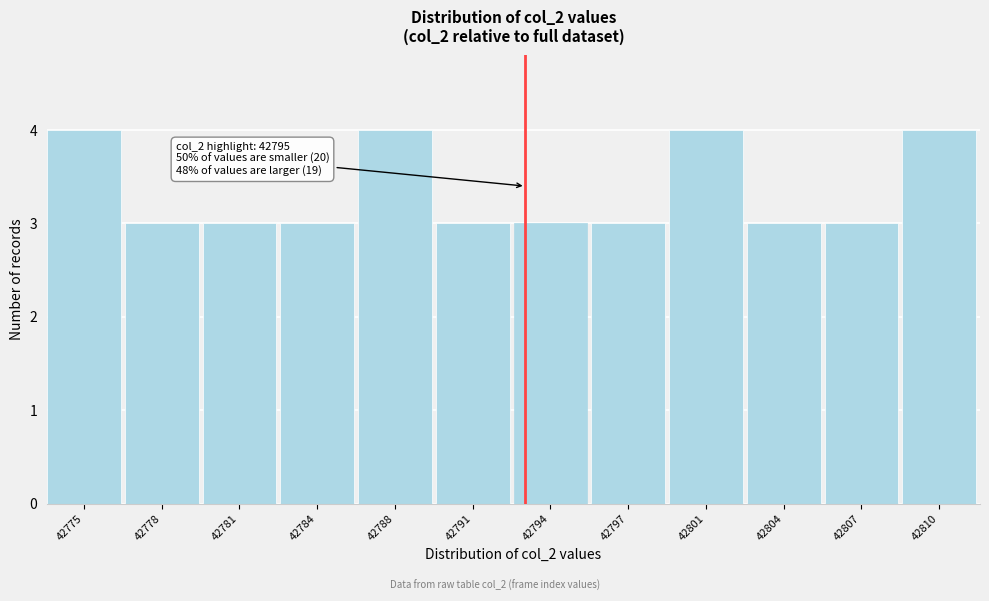

Reading left to right, extract all data points from this chart.

4	3	3	3	4	3	3	3	4	3	3	4